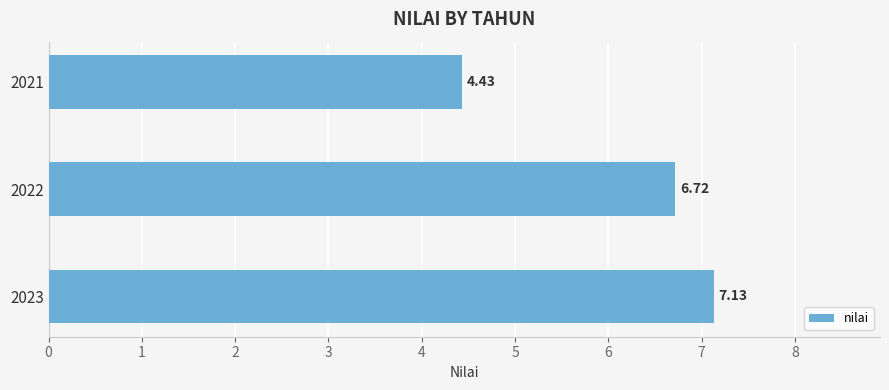

Rank the categories by value from highest to lowest.

2023, 2022, 2021